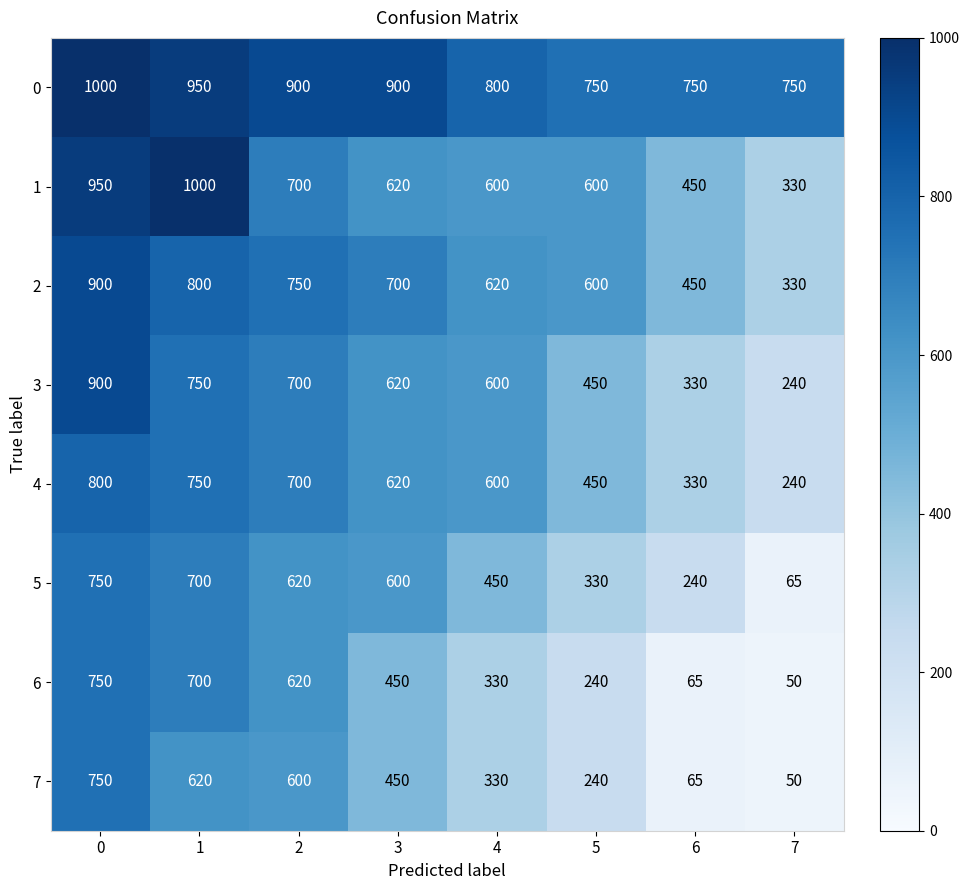

What is the spread (max minus min) of values at 0?

250